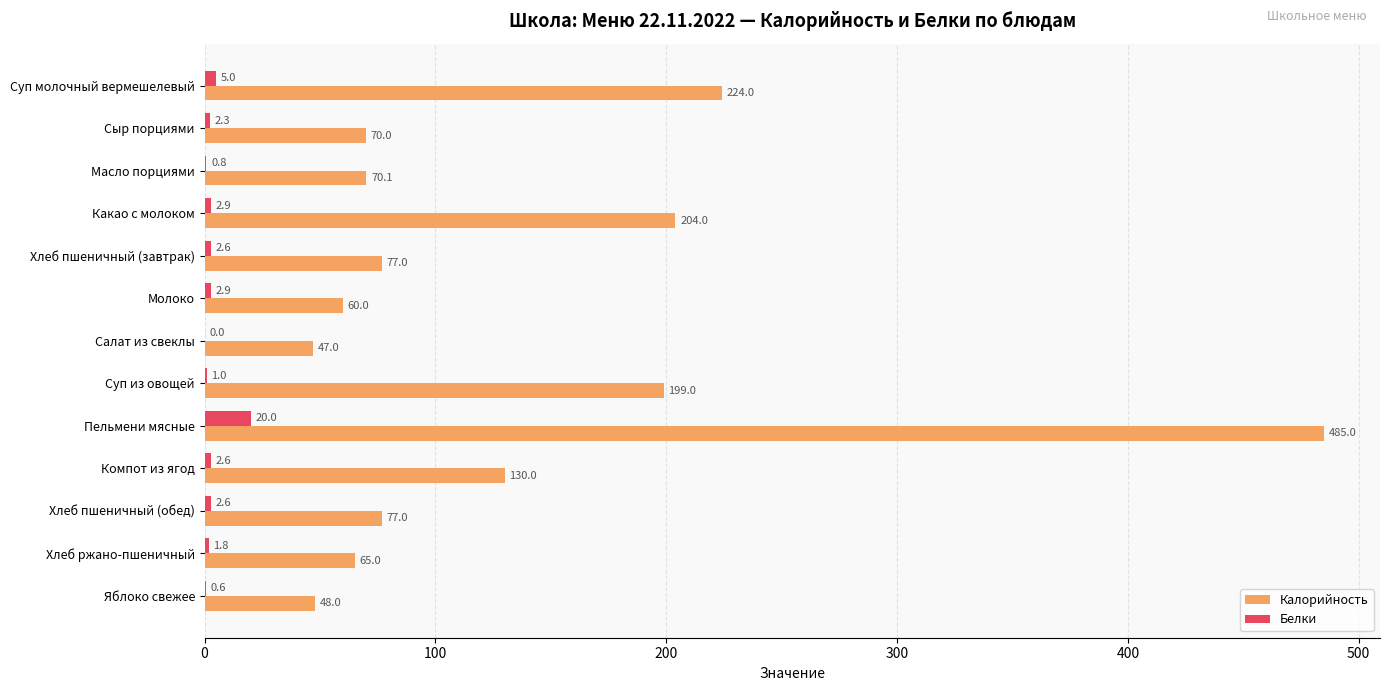

What value does the Белки series have at Хлеб пшеничный (завтрак)?

2.6